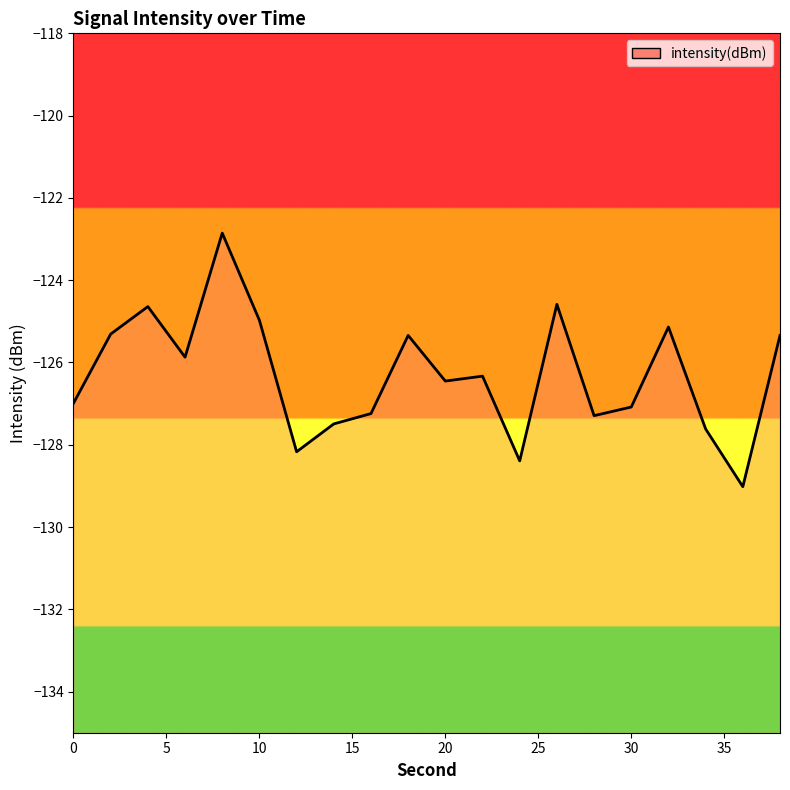

How many distinct data groups are displayed?

1